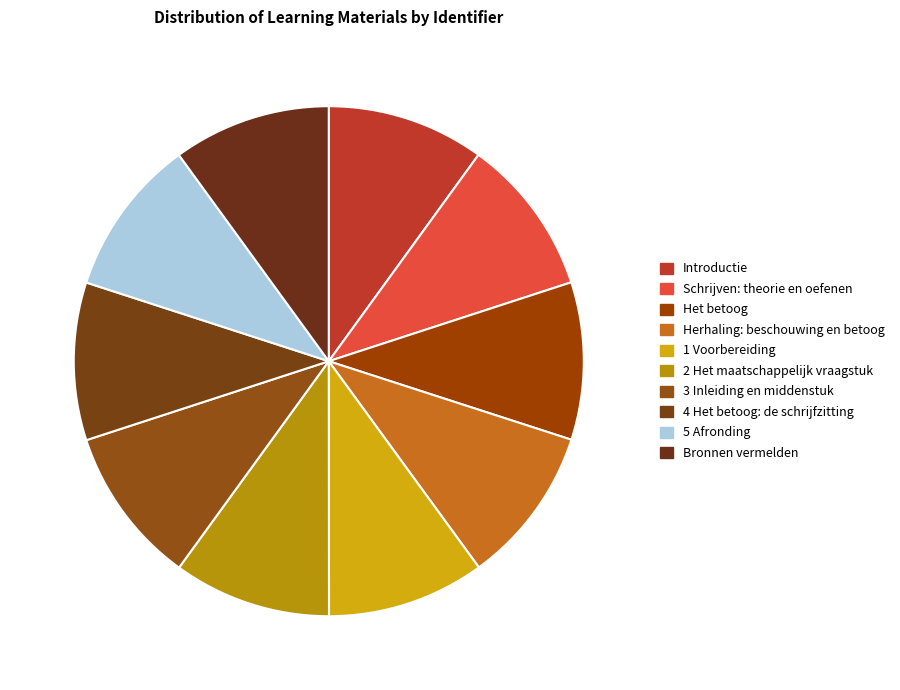

True or false: Bronnen vermelden accounts for 10% of the total.

True